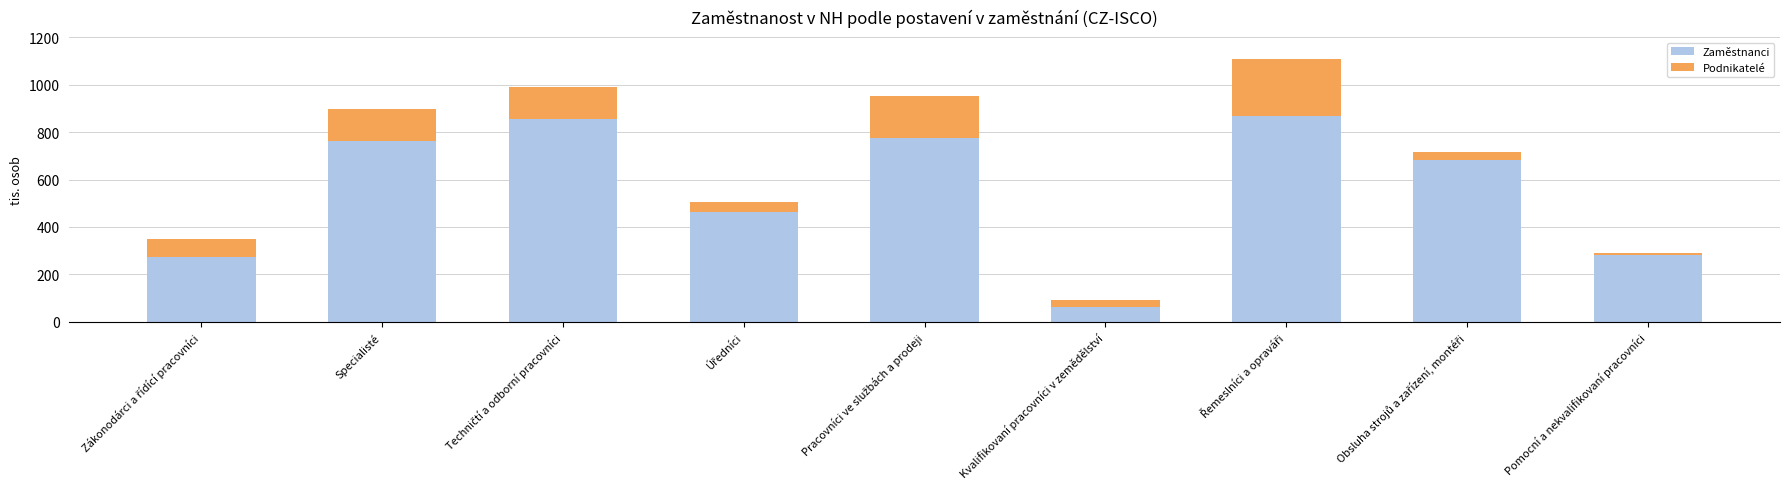

The value of Zaměstnanci at Kvalifikovaní pracovníci v zemědělství is 62.0. True or false?

True